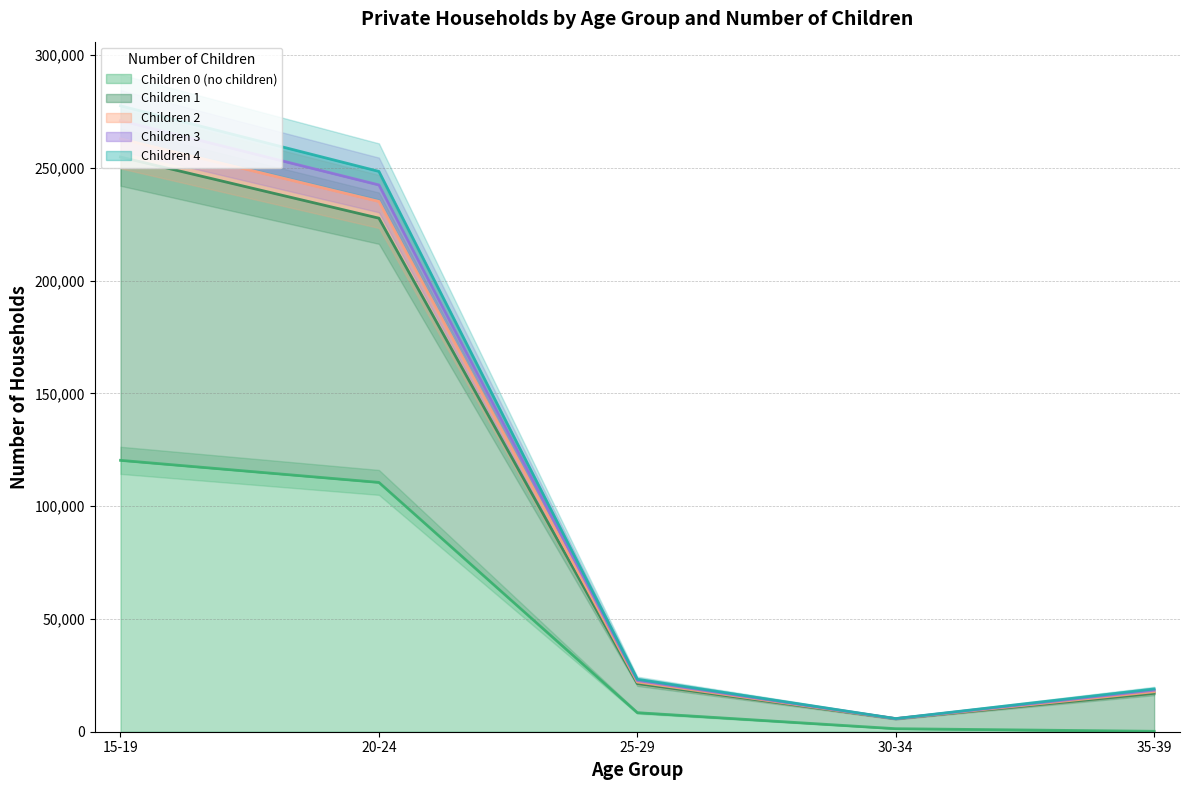

Which series has the widest spread of values?

Children 1